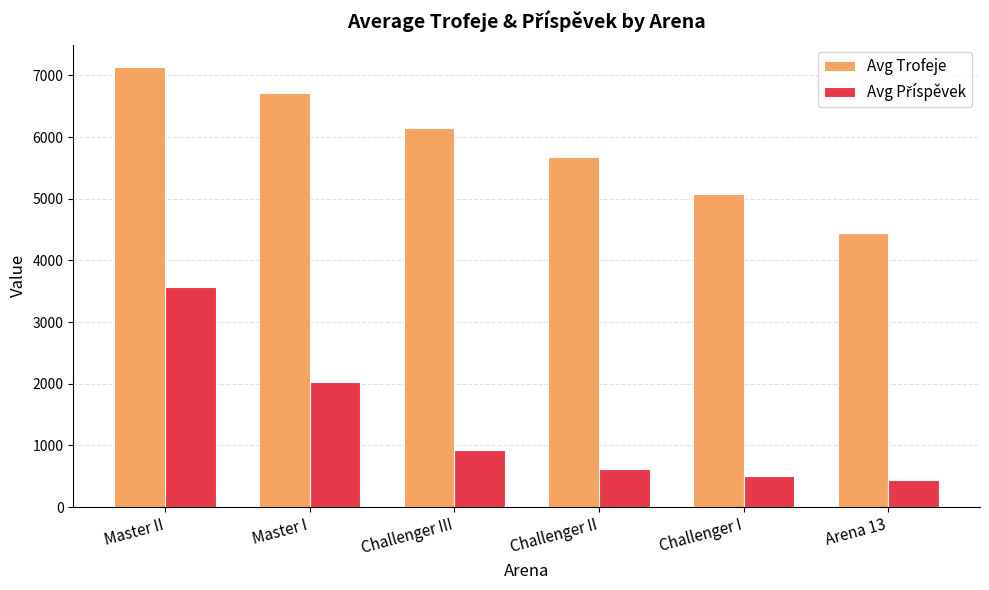

What is the spread (max minus min) of values at Challenger II?

5065